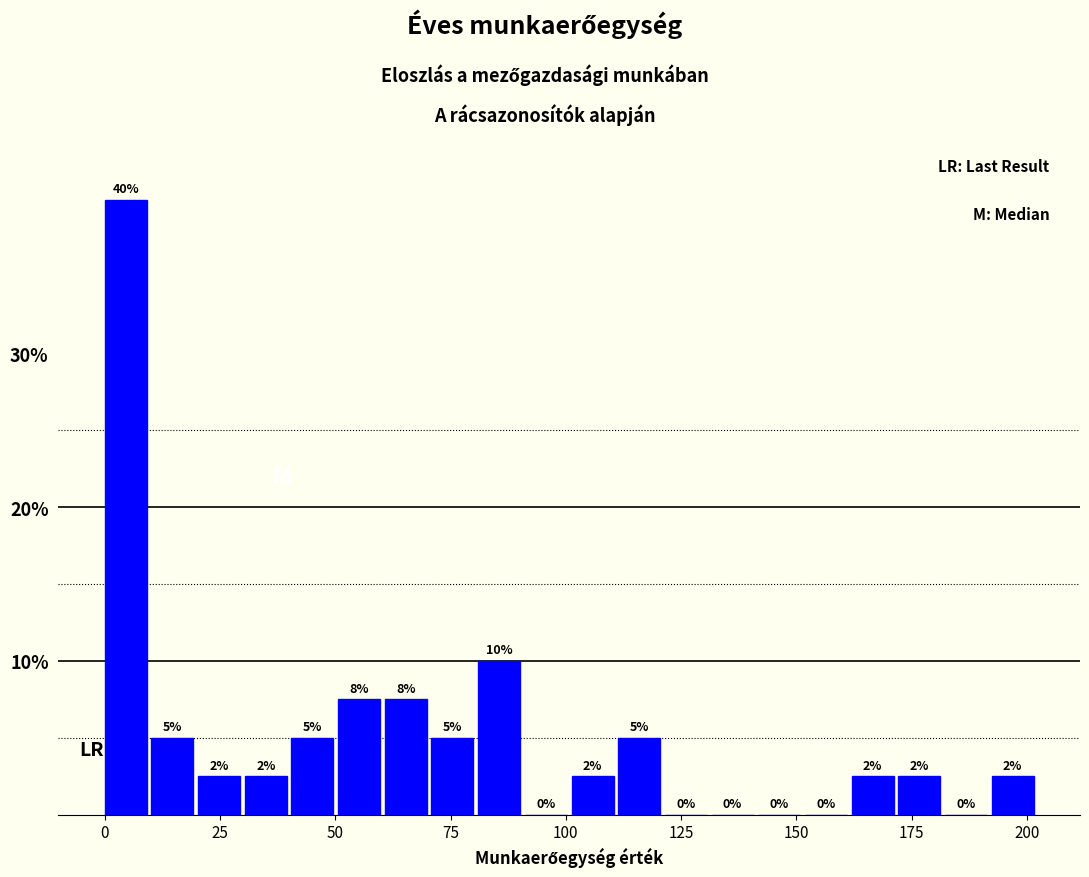

Around what value on the x-axis is the tallest bar? Give the approximate position of its centre, as read against the axis.

5